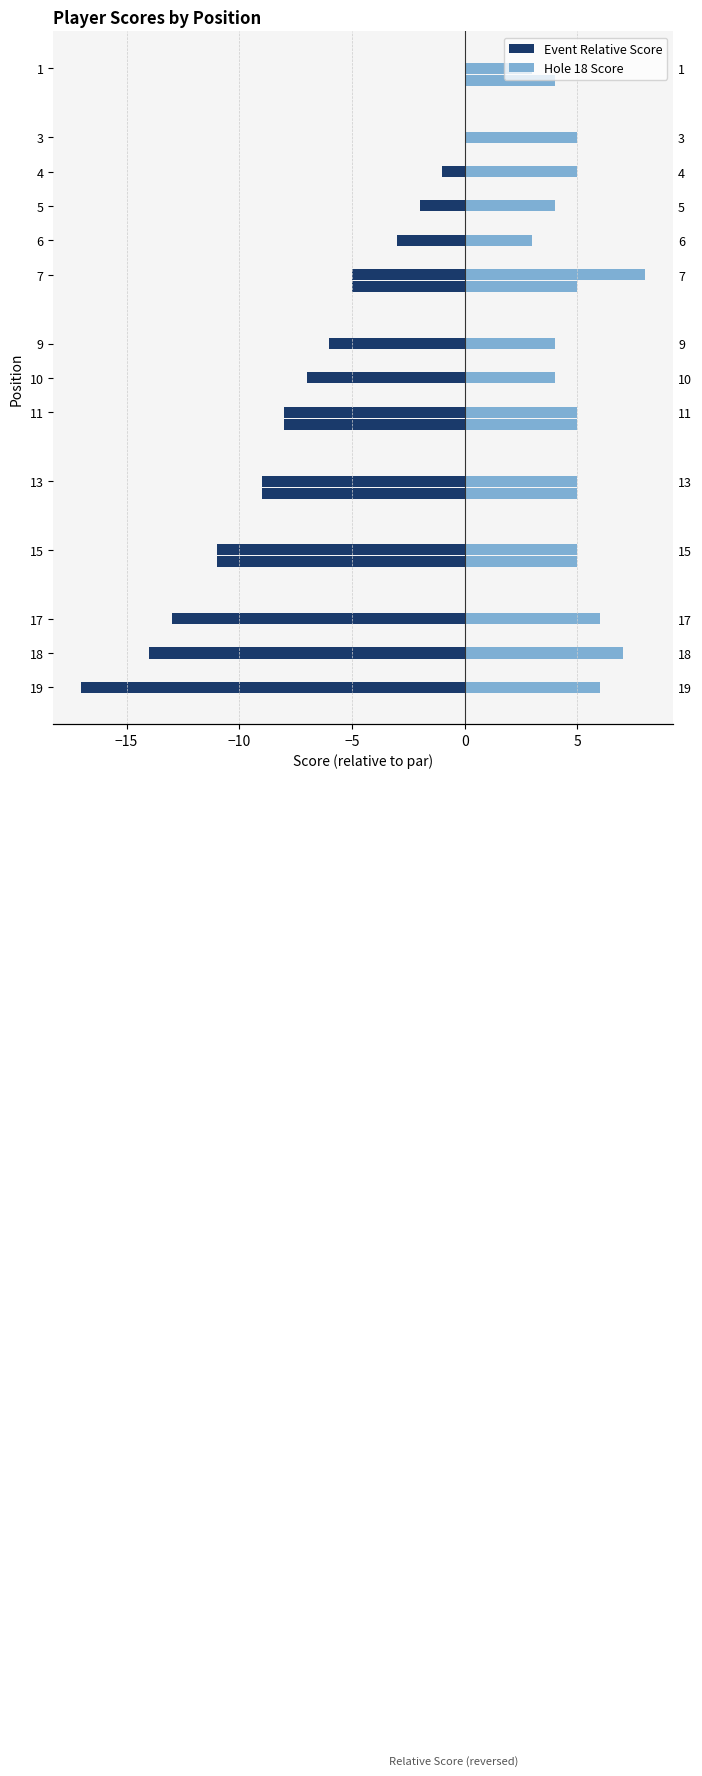

Which series has the widest spread of values?

Event Relative Score